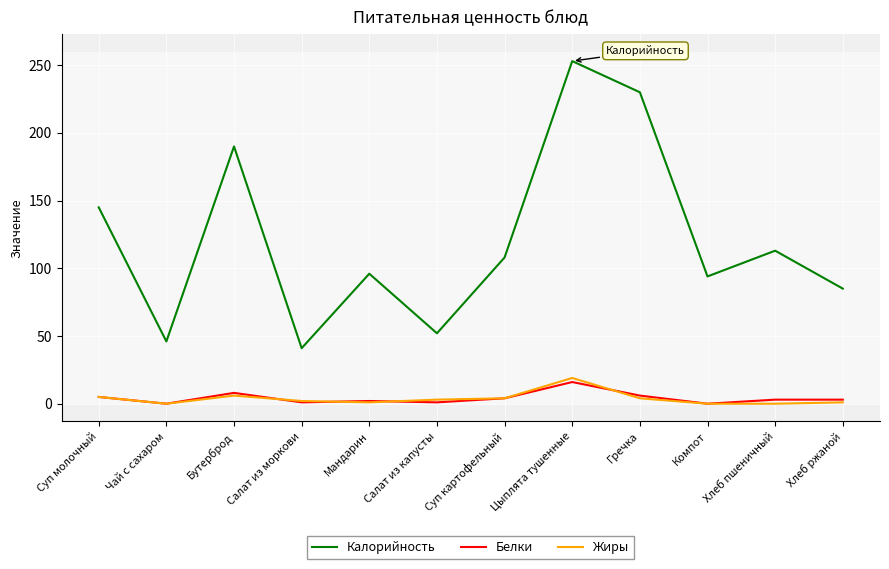

What is the difference between the highest and lowest values at Чай с сахаром?

46